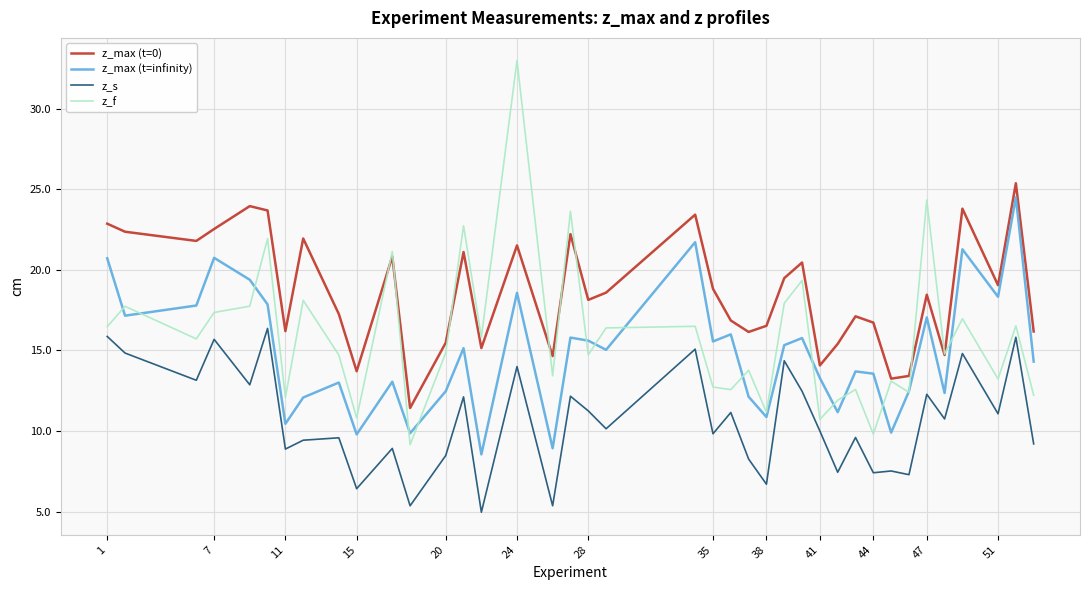

Which series has the largest range (max minus min)?

z_f